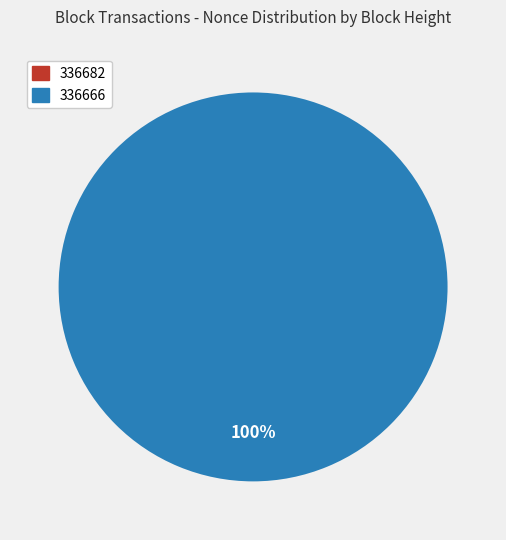

Which category accounts for the majority?

336666